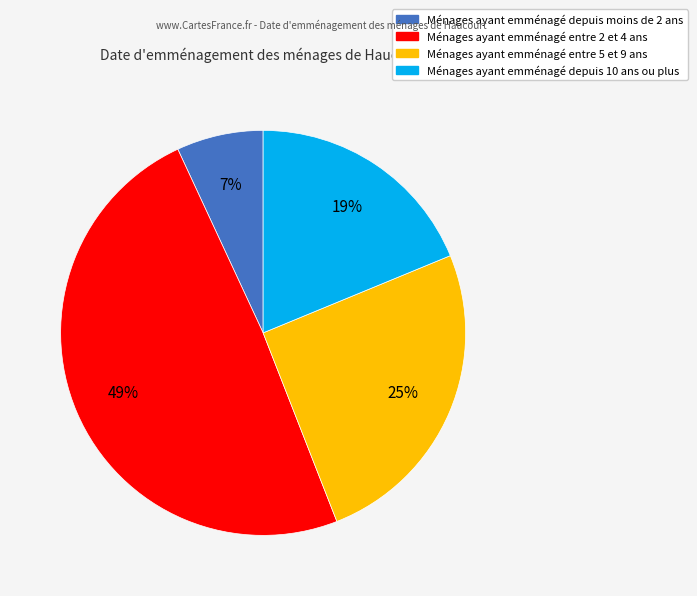

Is there a majority slice in this chart?

No